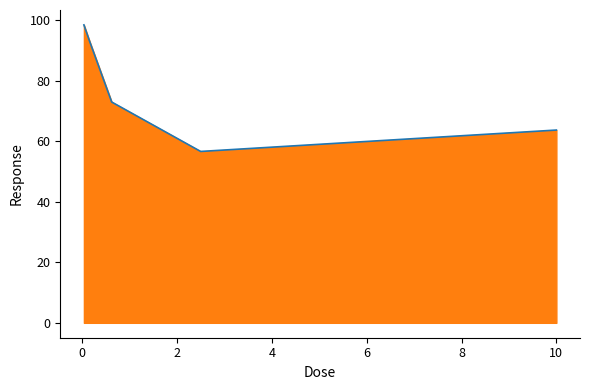

What is the greatest value displayed?

98.5